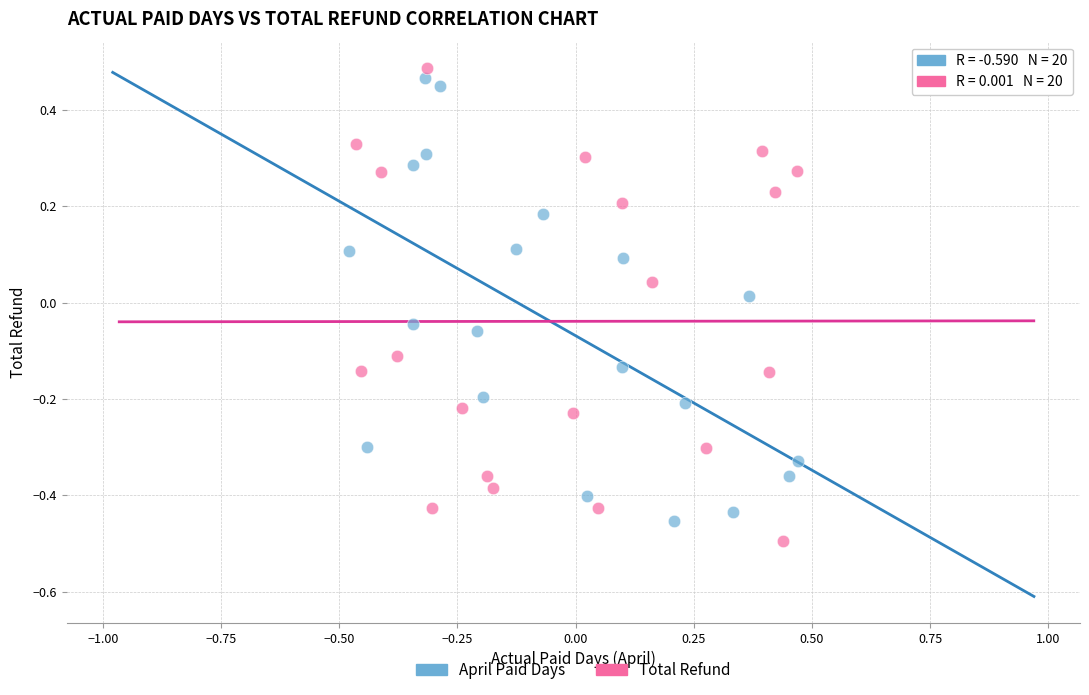

What are all the series names shown in the legend?

April Paid Days, Total Refund